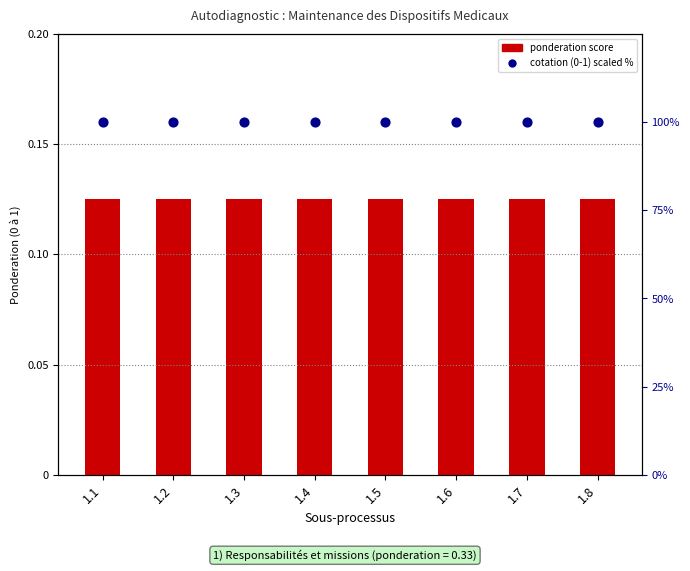

Which series contains the highest Y value?

cotation (0-1) %